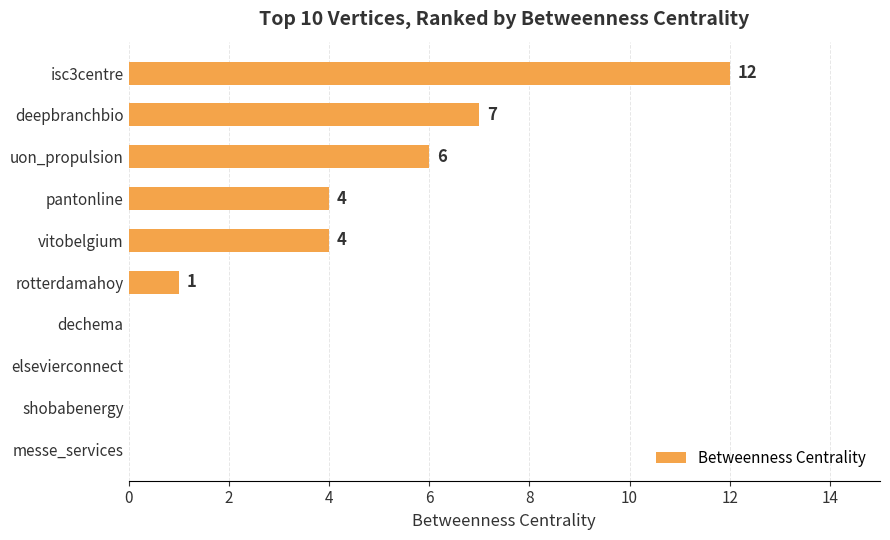

What is the sum of all values?

34